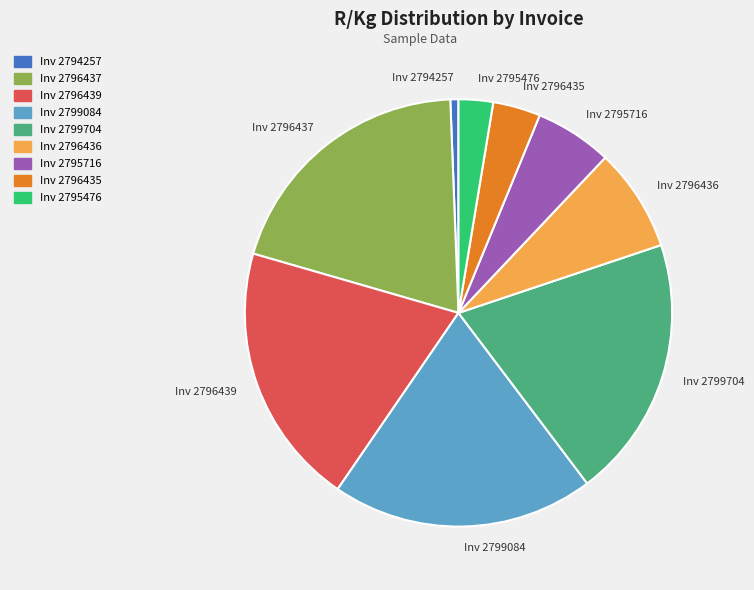

Combined, do Inv 2796439 and Inv 2799704 account for over 50%?

No